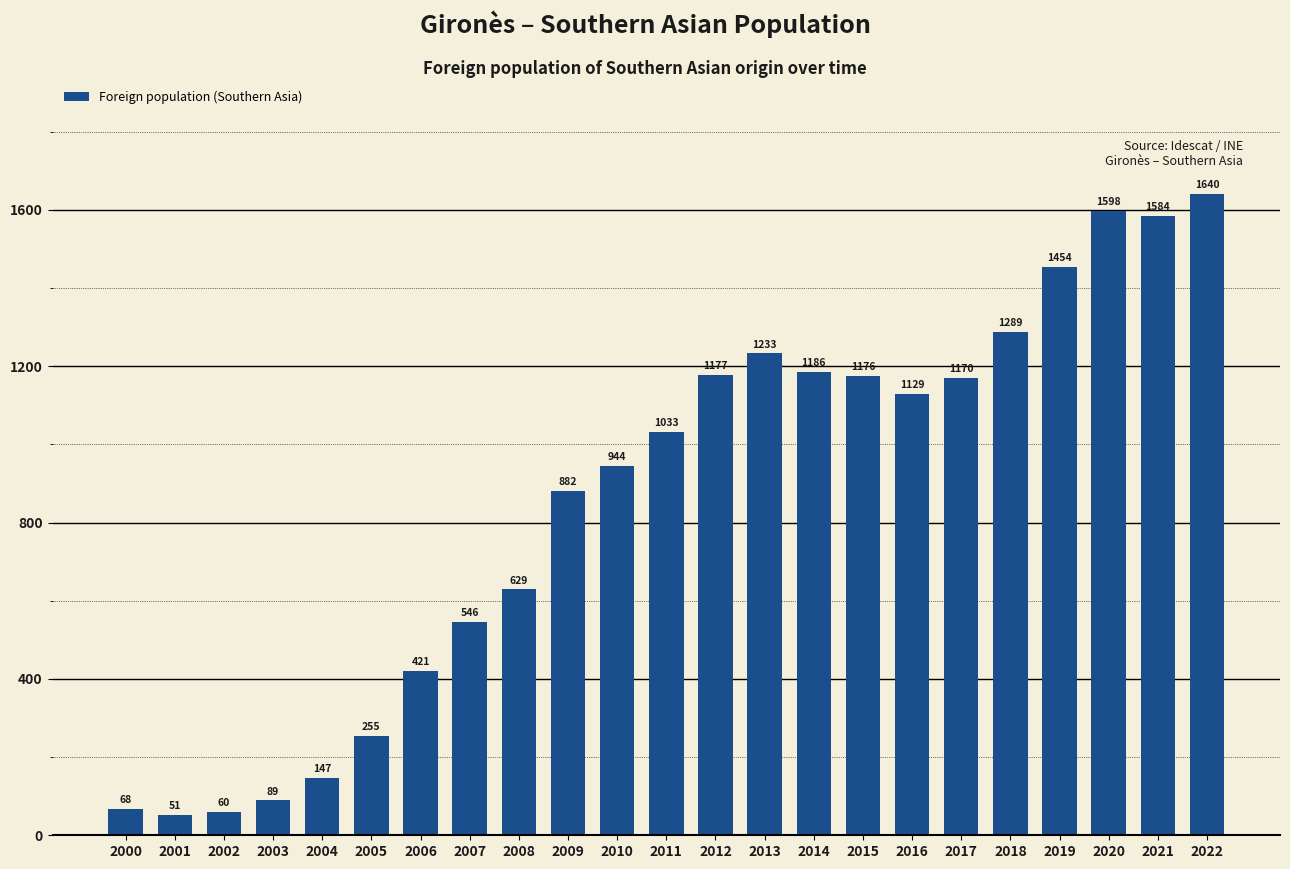

What is the greatest value displayed?

1640